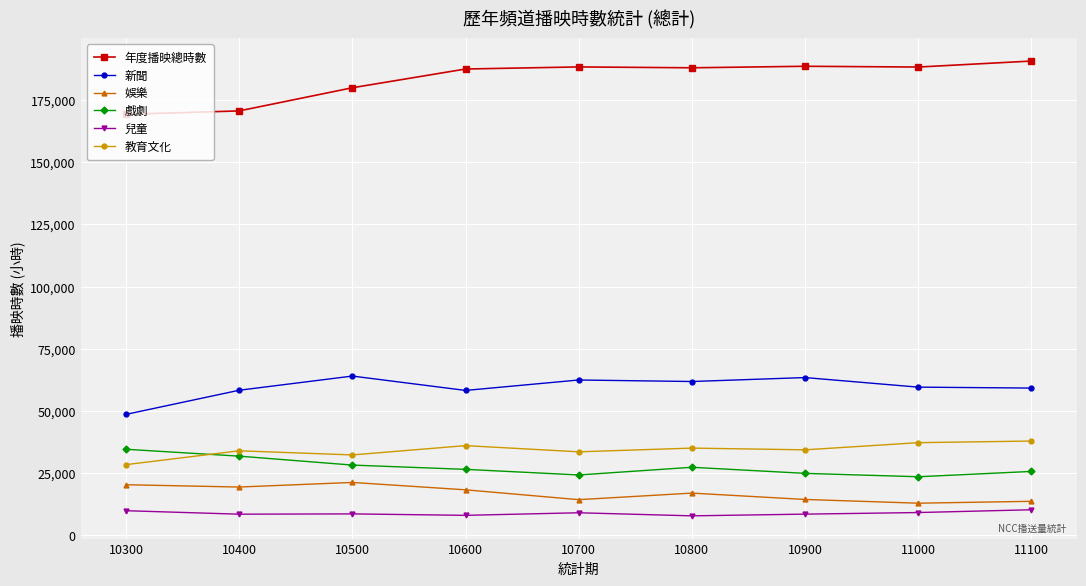

At how many categories does at least one series exceed 98002?

9